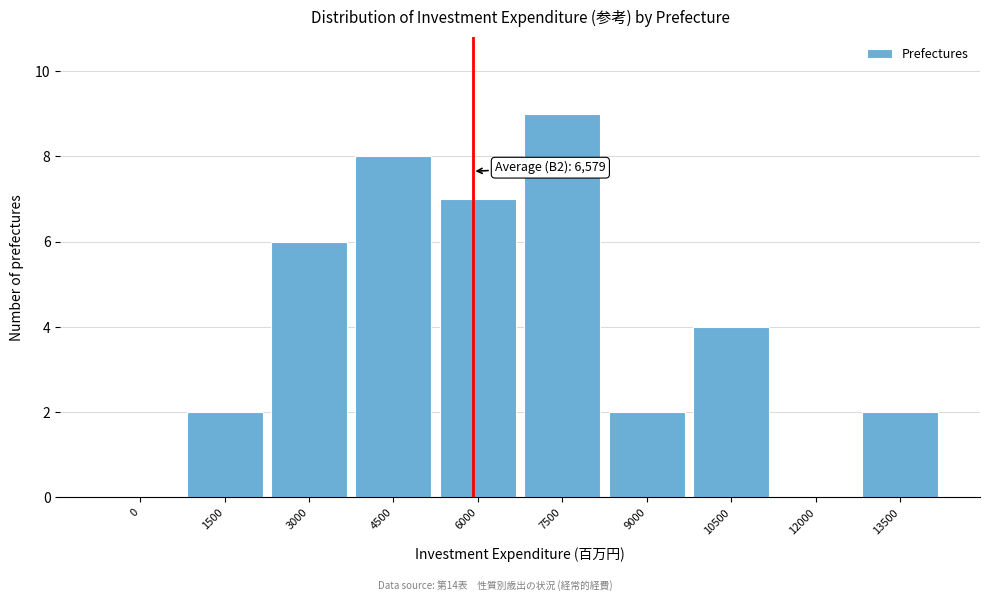

Reading right to left, what are all the values shown in this chart?

13500=2	12000=0	10500=4	9000=2	7500=9	6000=7	4500=8	3000=6	1500=2	0=0